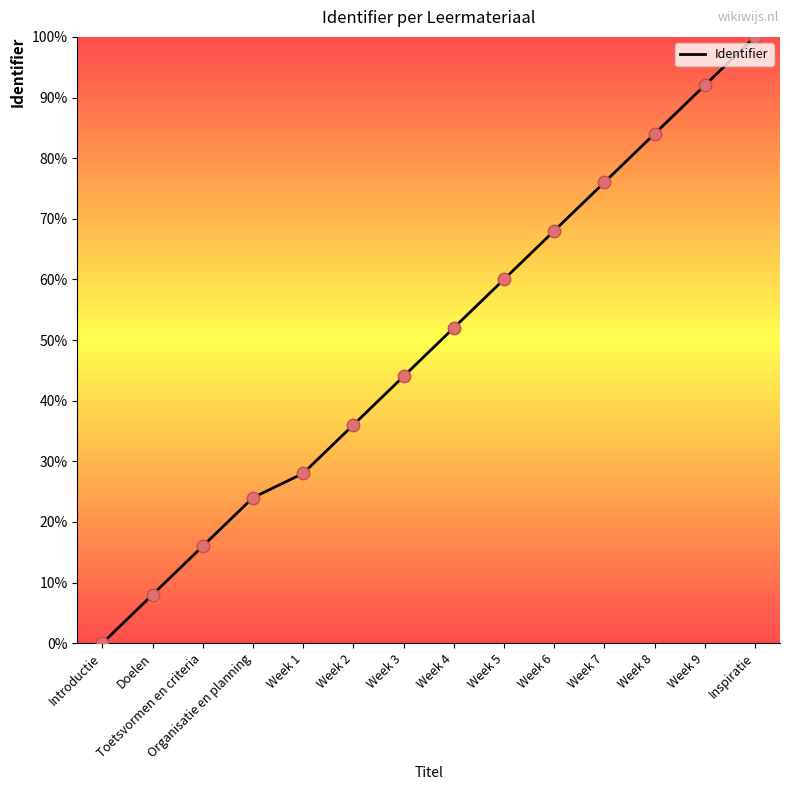

Between Week 4 and Week 2, which is larger?

Week 4